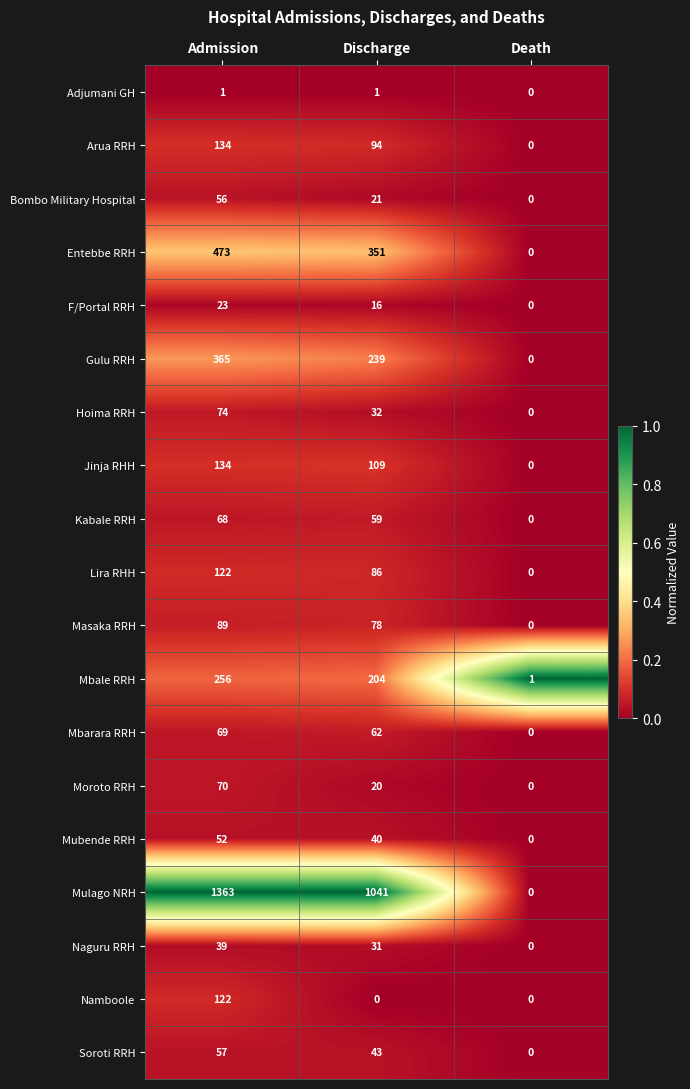

How many categories are shown in the chart?

3